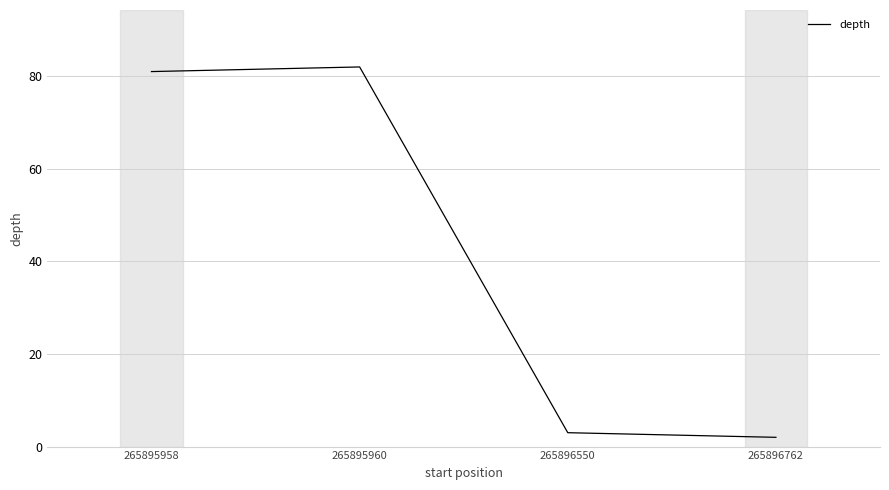

What is the difference between the second highest and second lowest values?

78